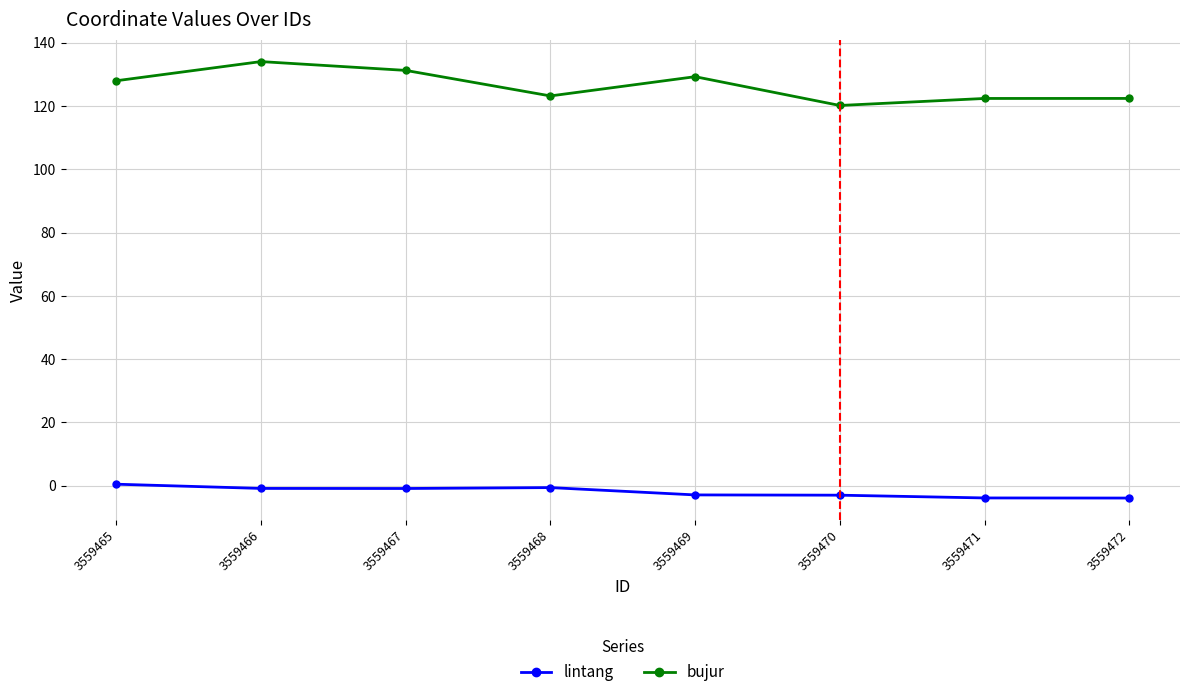

In bujur, how many points are lower than both neighbors (excluding endpoints)?

2